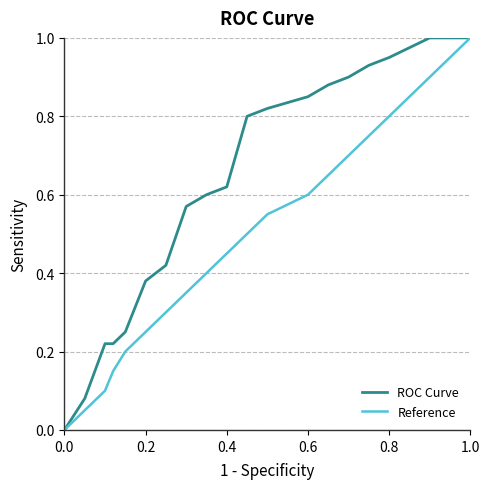

Rank the series by their average value, from highest to lowest.

ROC Curve, Reference